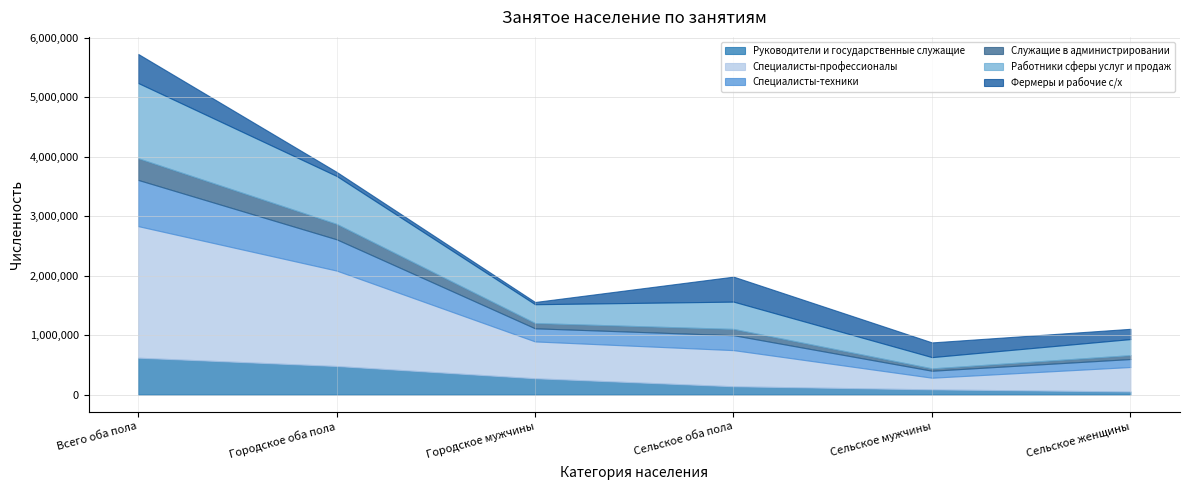

At which label does Руководители и государственные служащие first exceed 274362?

Всего оба пола